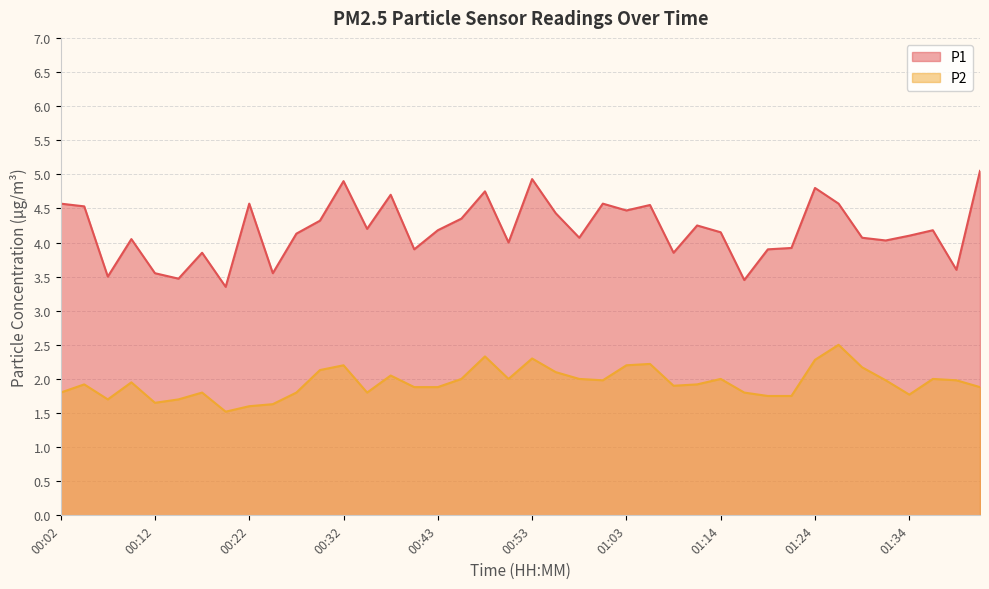

True or false: P2 and P1 cross at least once.

False